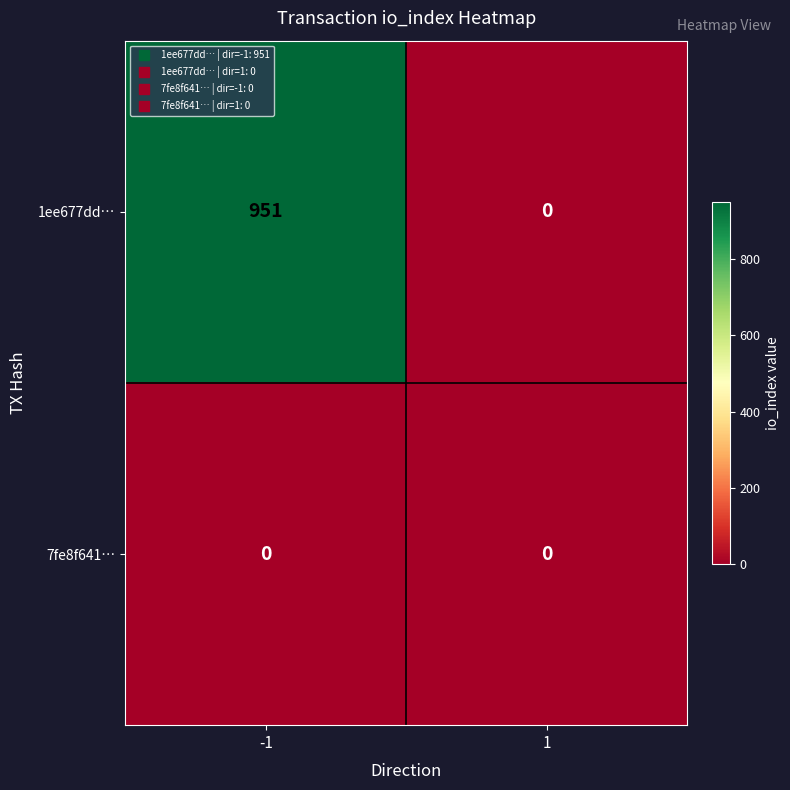

Reading left to right, transcribe all the data shown in this chart.

1ee677dd…: -1=951	1=0
7fe8f641…: -1=0	1=0